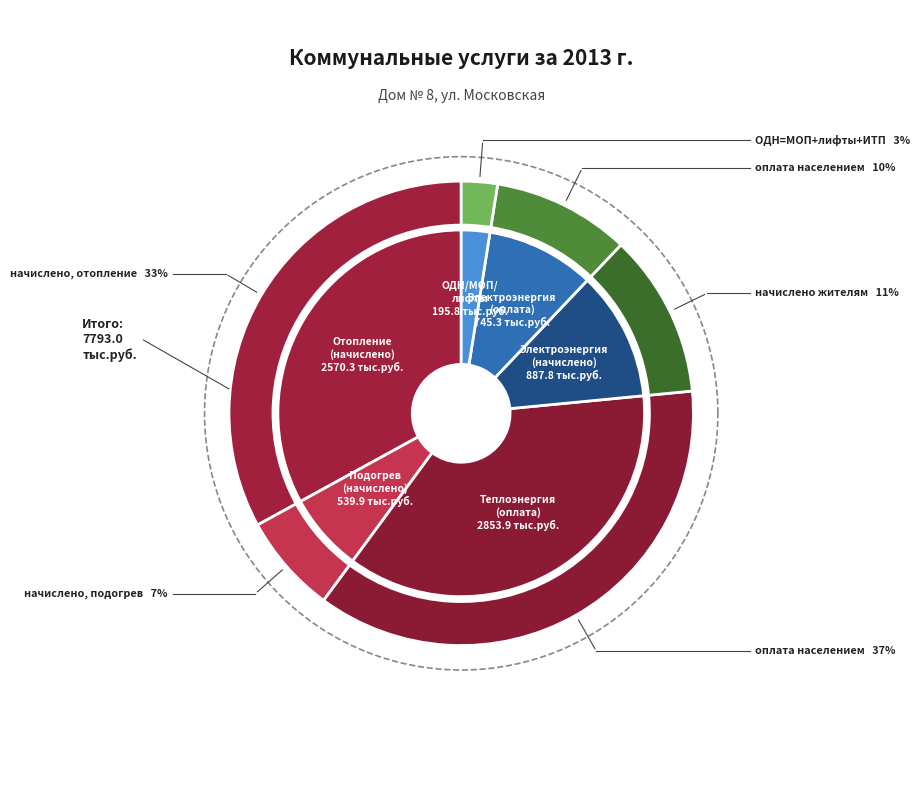

To the nearest percent, what portion does Электроэнергия (оплата населением) represent?

10%